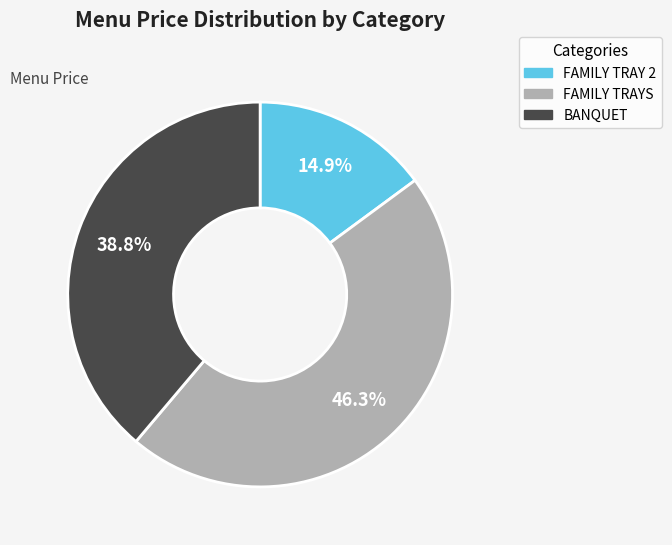

What percentage do FAMILY TRAY 2 and BANQUET together represent?

53.7%